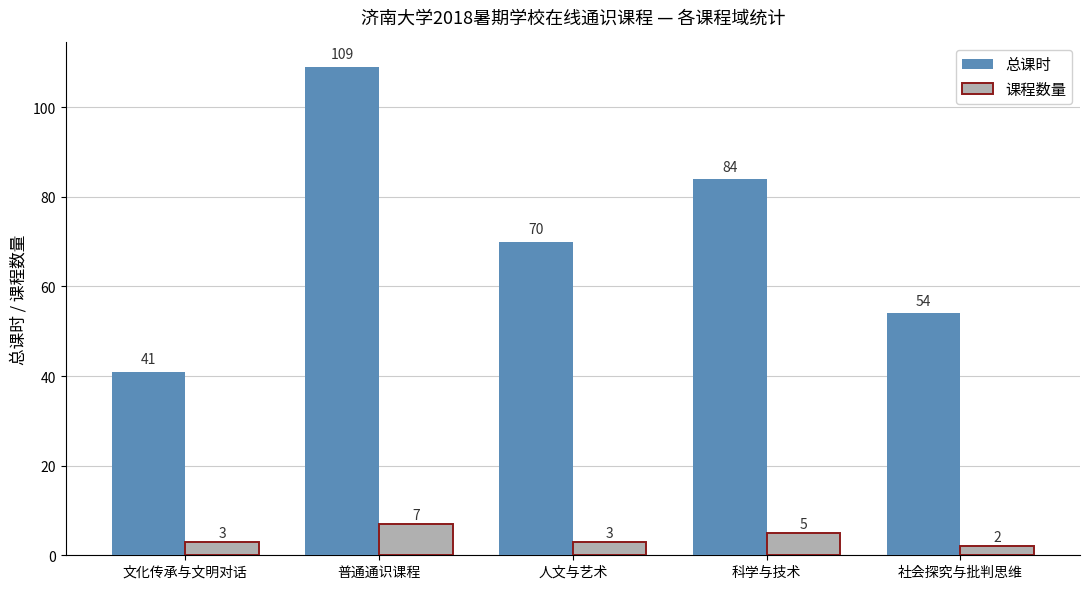

The 总课时 series shows 41 at 文化传承与文明对话. True or false?

True